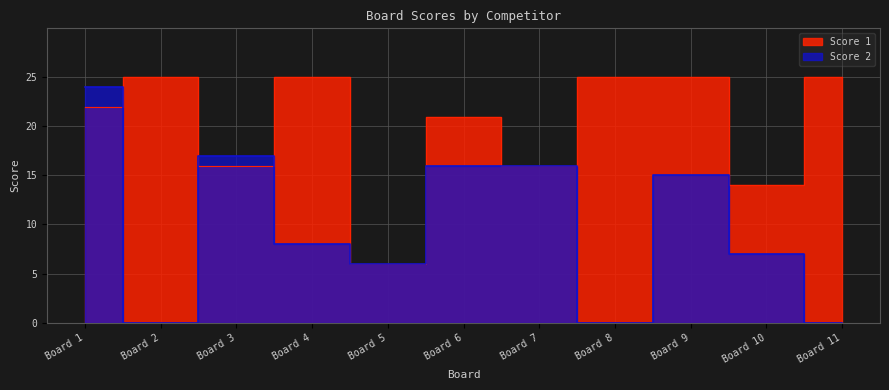

Which series has the largest total across all categories?

Score 1